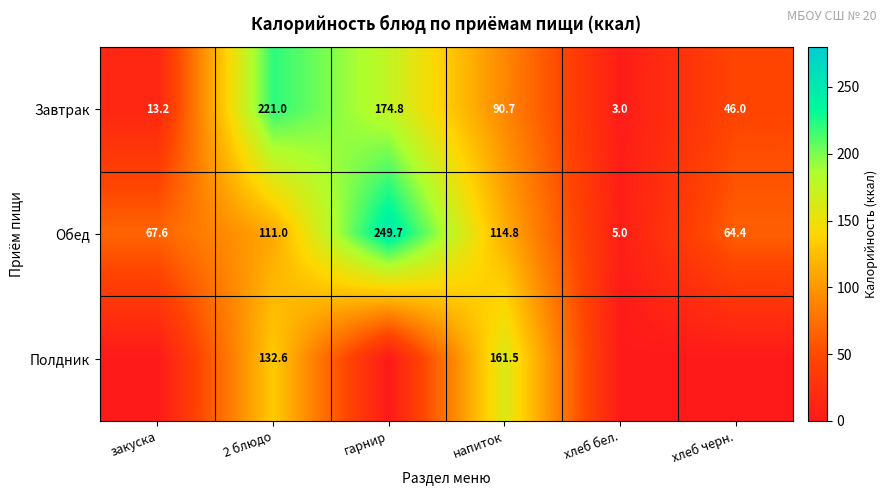

What is the maximum value for Обед?

249.7